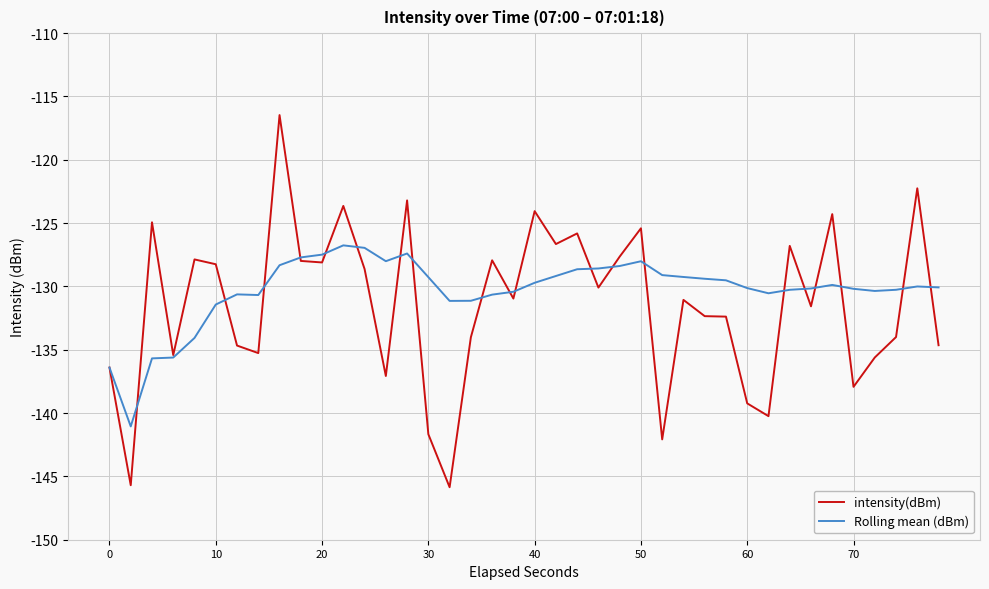

Which series has the largest range (max minus min)?

intensity(dBm)